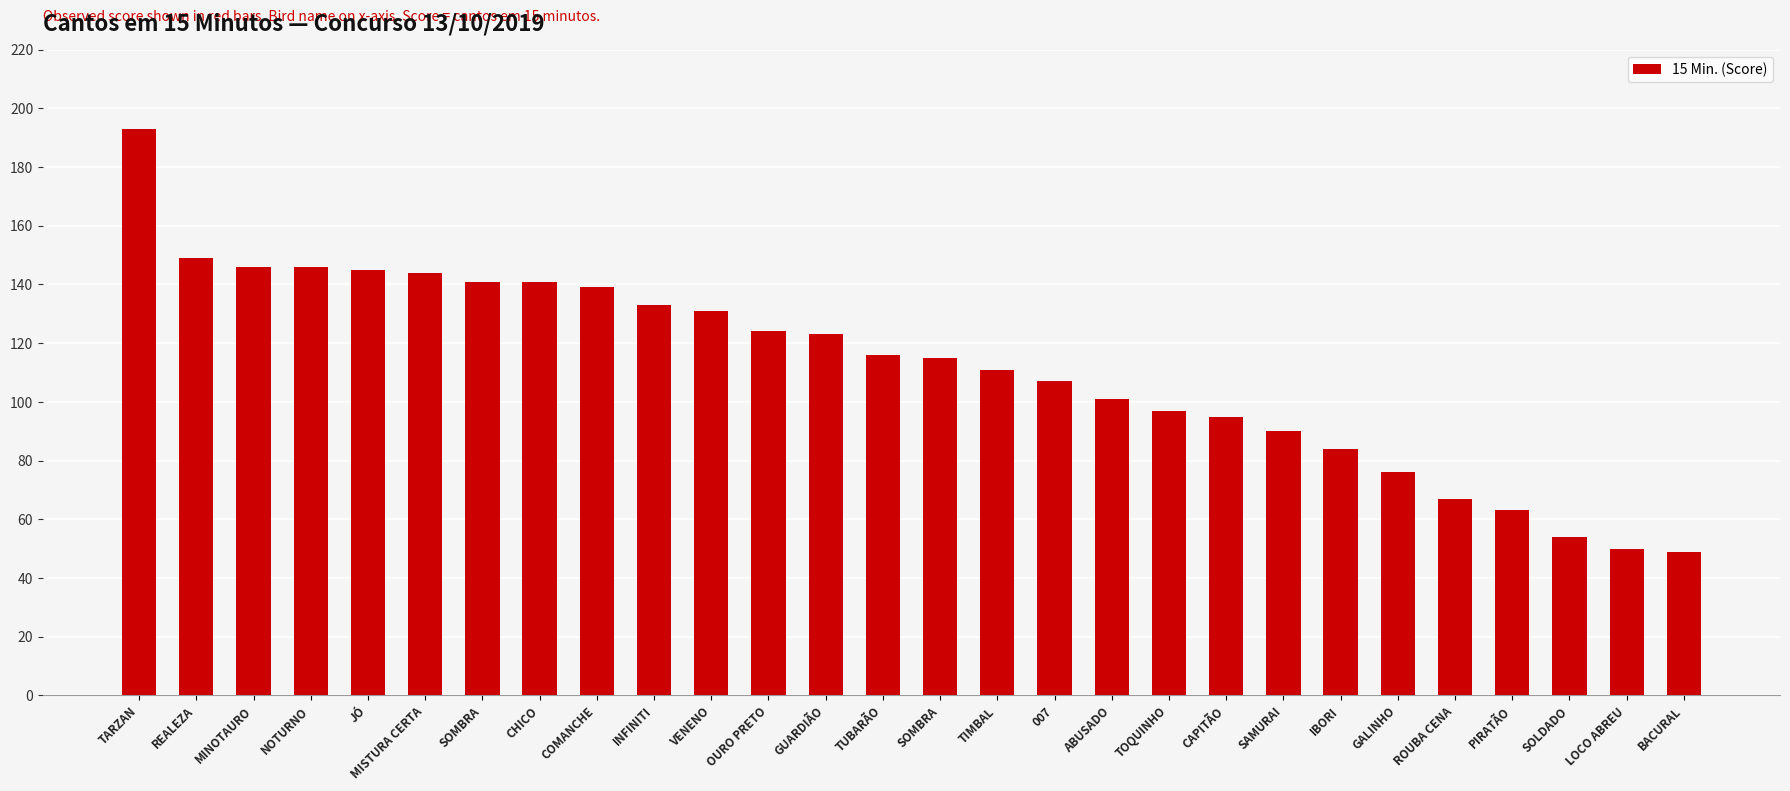

What is the label of the 15th bar from the right?

TUBARÃO